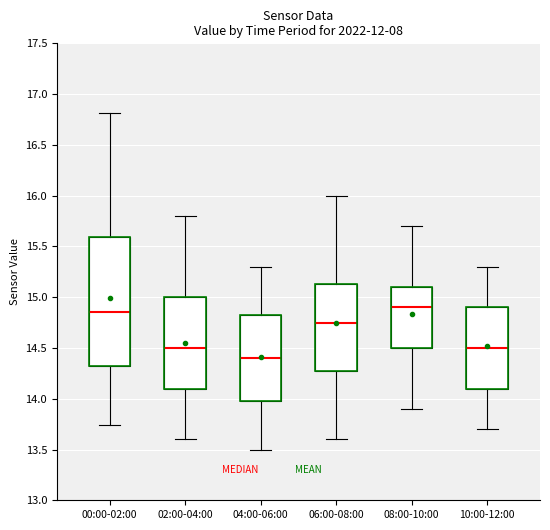

Reading left to right, read every box against the y-axis: the position of its median line, the range the box covers, and the ends of its whiskers. The values are not printed on the chart, so give them approximately, as read against the axis.

00:00-02:00: median 14.85, box 14.30 to 15.60, whiskers 13.75 to 16.80
02:00-04:00: median 14.50, box 14.10 to 15.00, whiskers 13.60 to 15.80
04:00-06:00: median 14.40, box 14.00 to 14.85, whiskers 13.50 to 15.30
06:00-08:00: median 14.75, box 14.30 to 15.15, whiskers 13.60 to 16.00
08:00-10:00: median 14.90, box 14.50 to 15.10, whiskers 13.90 to 15.70
10:00-12:00: median 14.50, box 14.10 to 14.90, whiskers 13.70 to 15.30